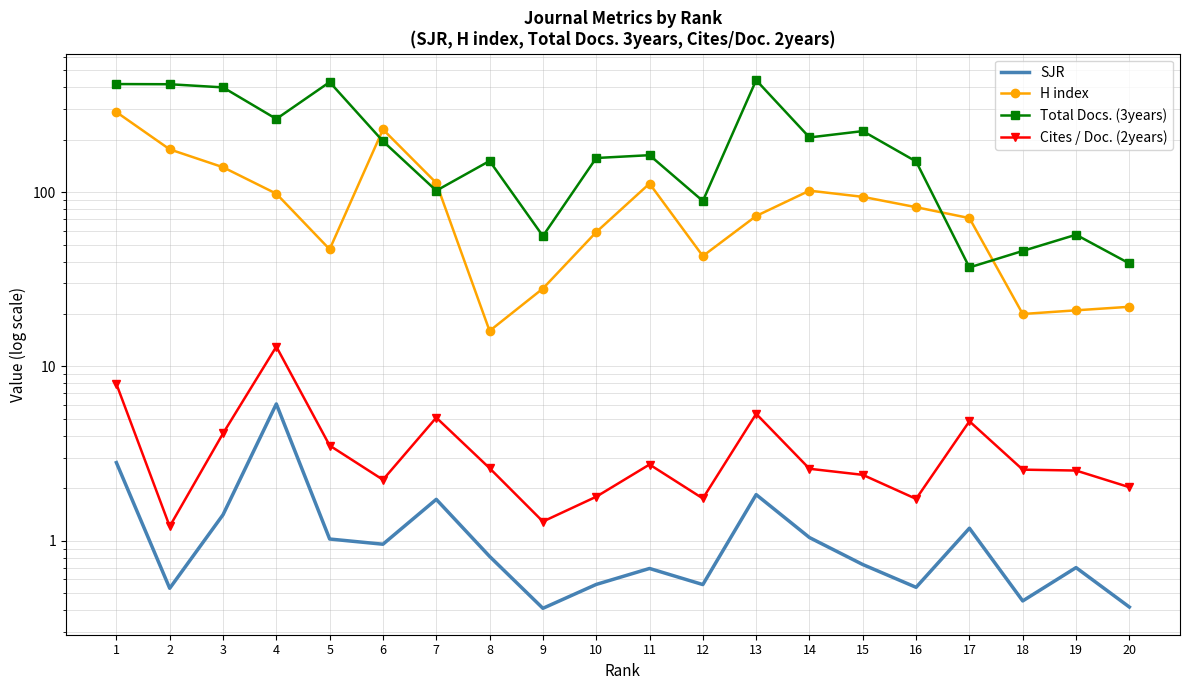

Which label corresponds to the largest value in the chart?

13